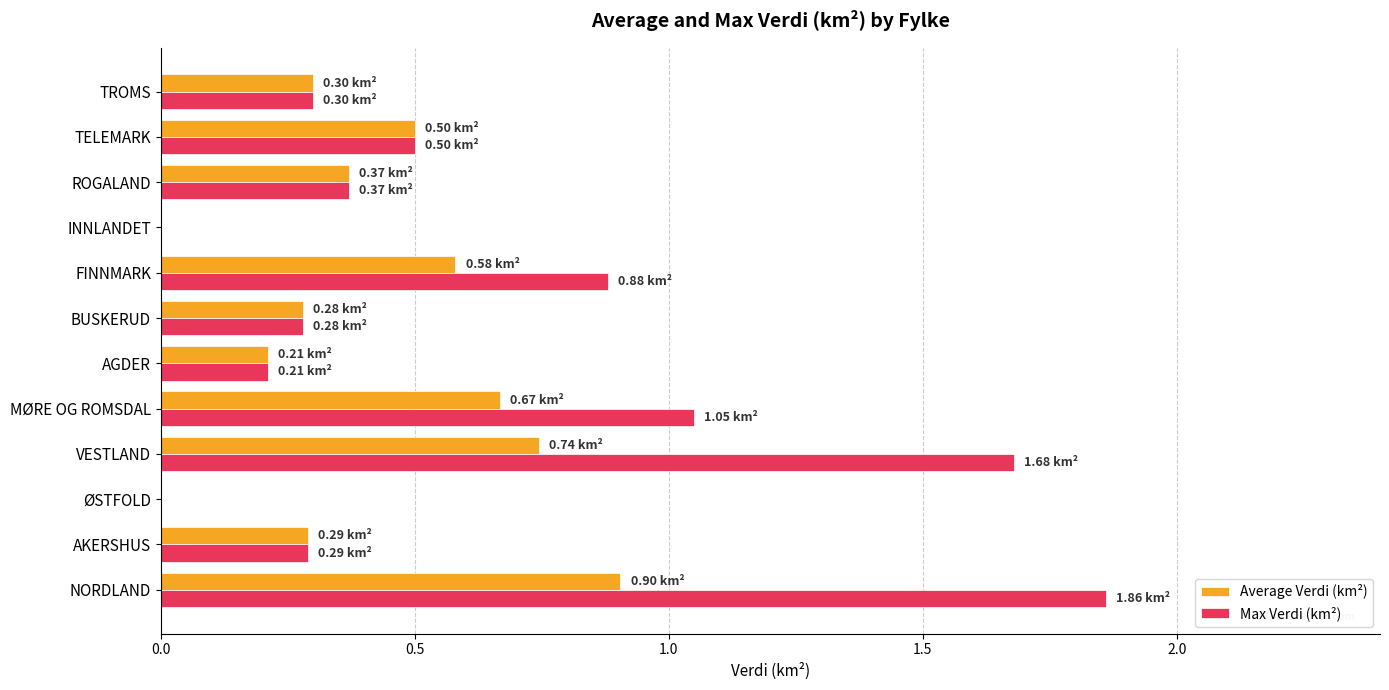

At which category is the sum across all series the highest?

NORDLAND